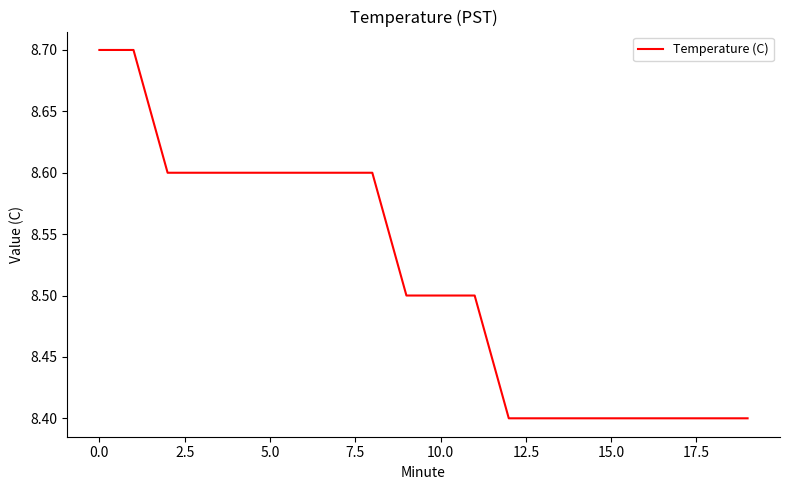

What is the maximum value shown in the chart?

8.7